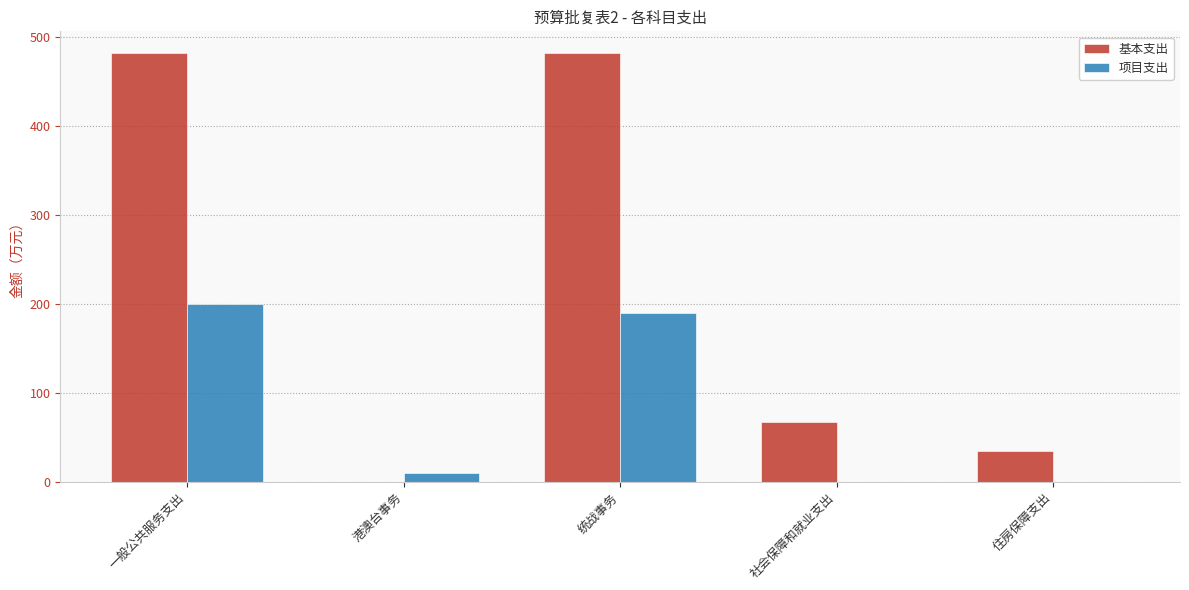

What is the total value across all series at 一般公共服务支出?

680.9